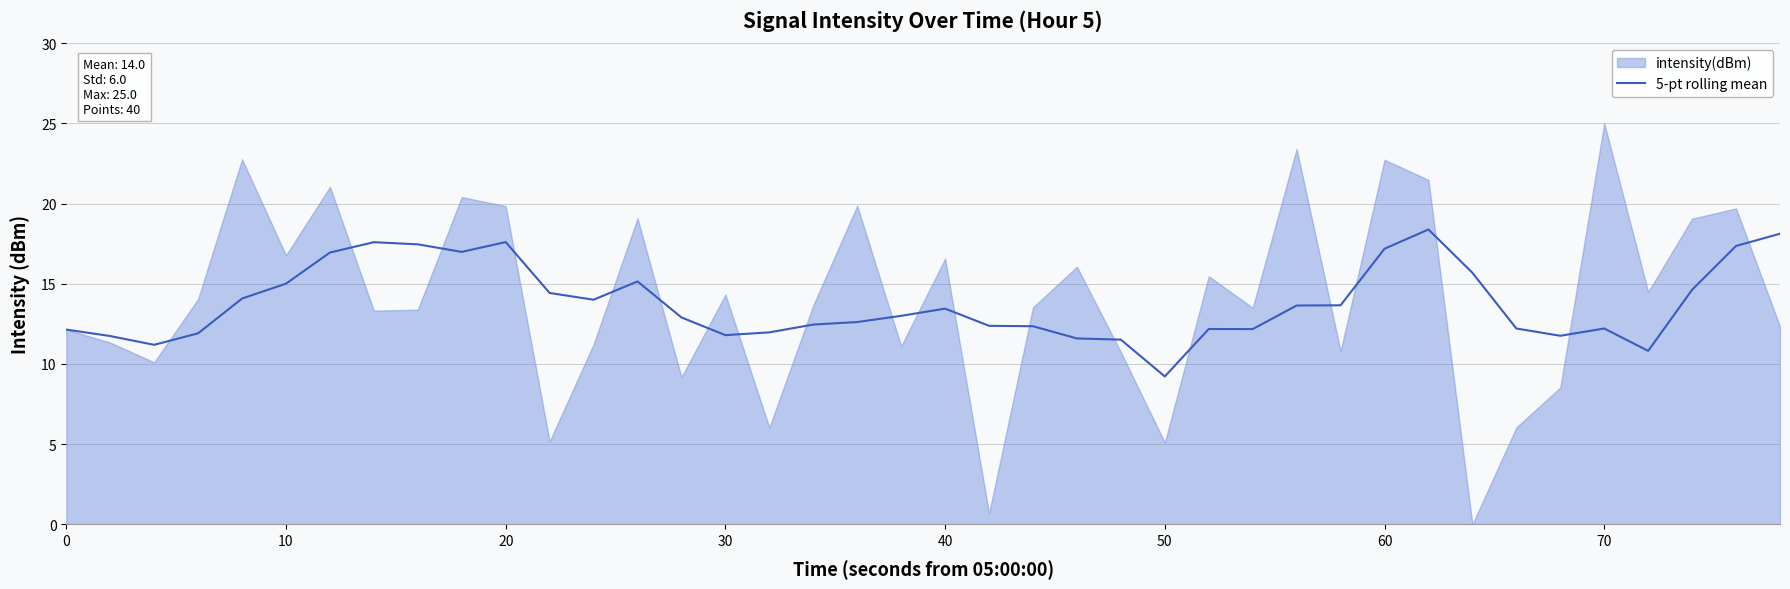

Which category has the lowest value in the 5-pt rolling mean series?

50